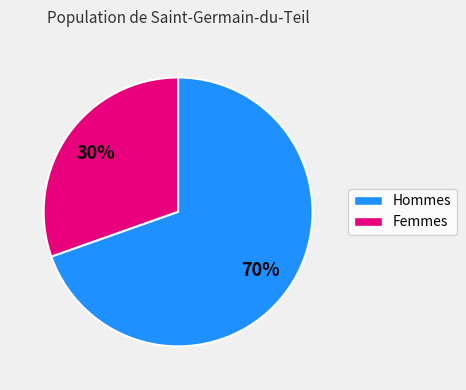

To the nearest percent, what is the average slice percentage?

50%